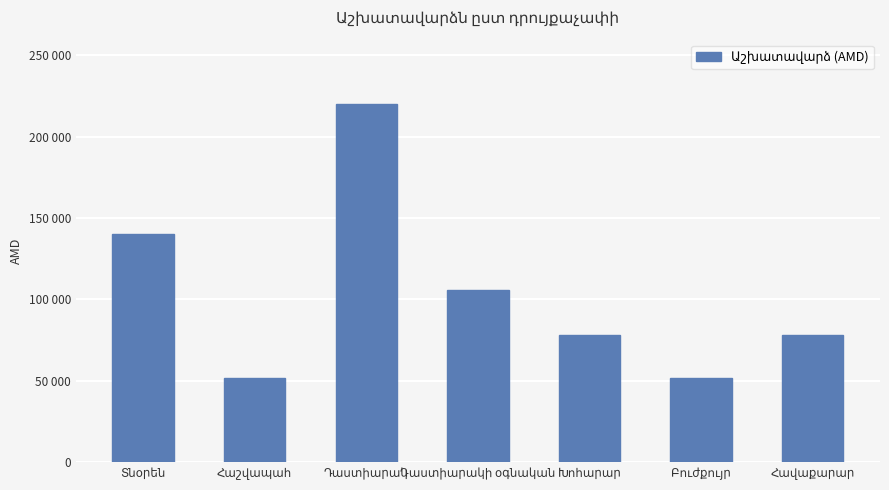

Are the bars horizontal?

No